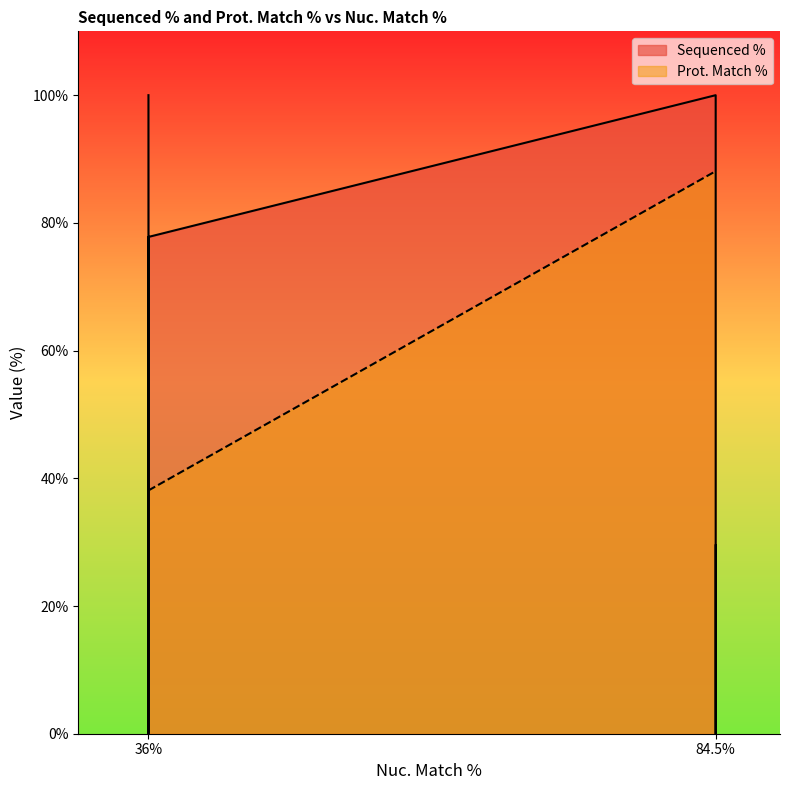

The chart shows a value of 26.5 at 36%. True or false?

False